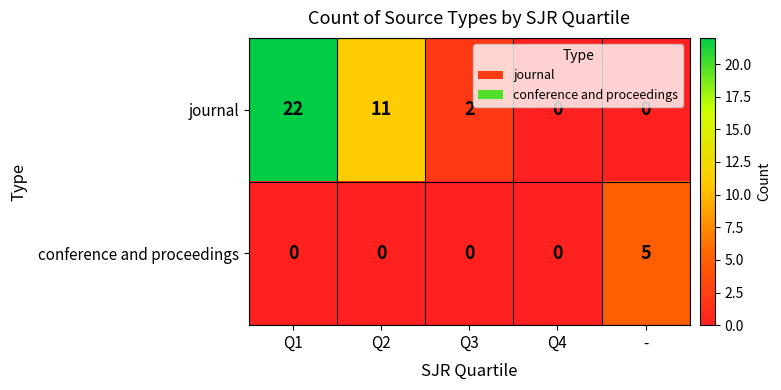

What is the difference between the conference and proceedings values at - and Q1?

5